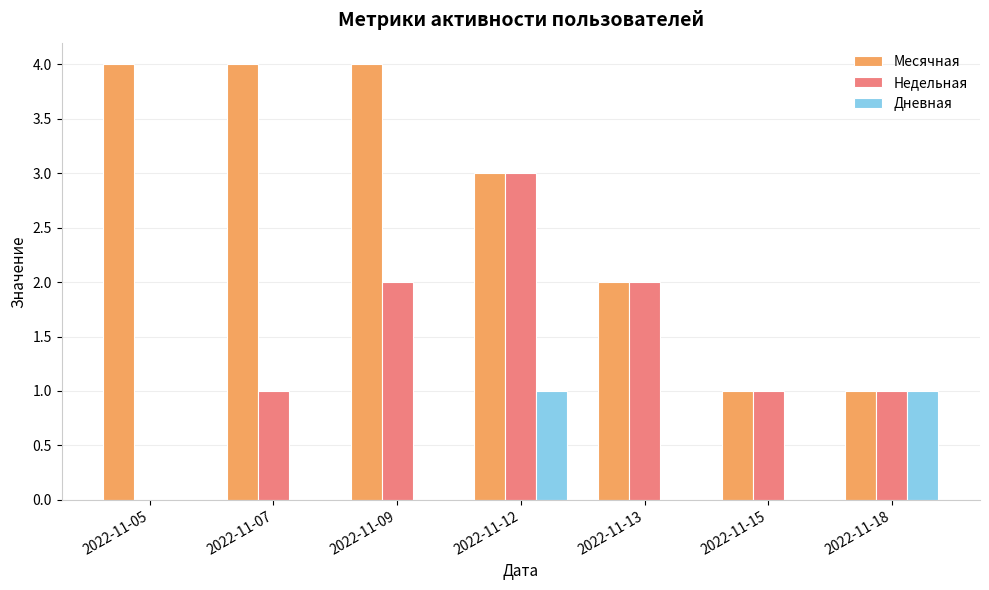

Reading right to left, extract all data points from this chart.

Месячная: 2022-11-18=1	2022-11-15=1	2022-11-13=2	2022-11-12=3	2022-11-09=4	2022-11-07=4	2022-11-05=4
Недельная: 2022-11-18=1	2022-11-15=1	2022-11-13=2	2022-11-12=3	2022-11-09=2	2022-11-07=1	2022-11-05=0
Дневная: 2022-11-18=1	2022-11-15=0	2022-11-13=0	2022-11-12=1	2022-11-09=0	2022-11-07=0	2022-11-05=0